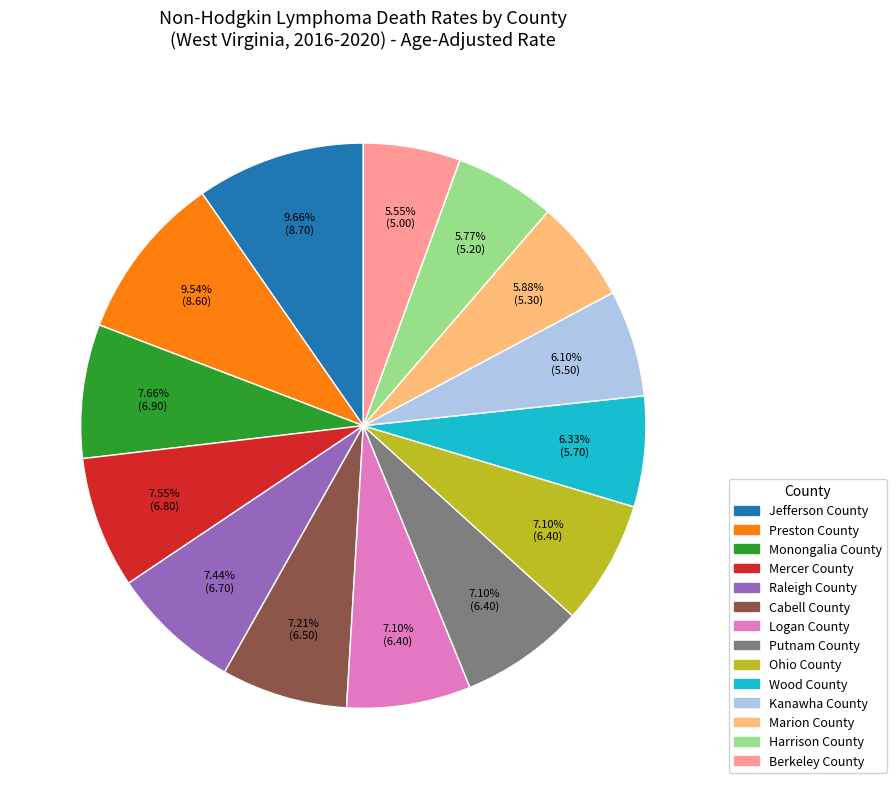

To the nearest percent, what portion does Mercer County represent?

8%